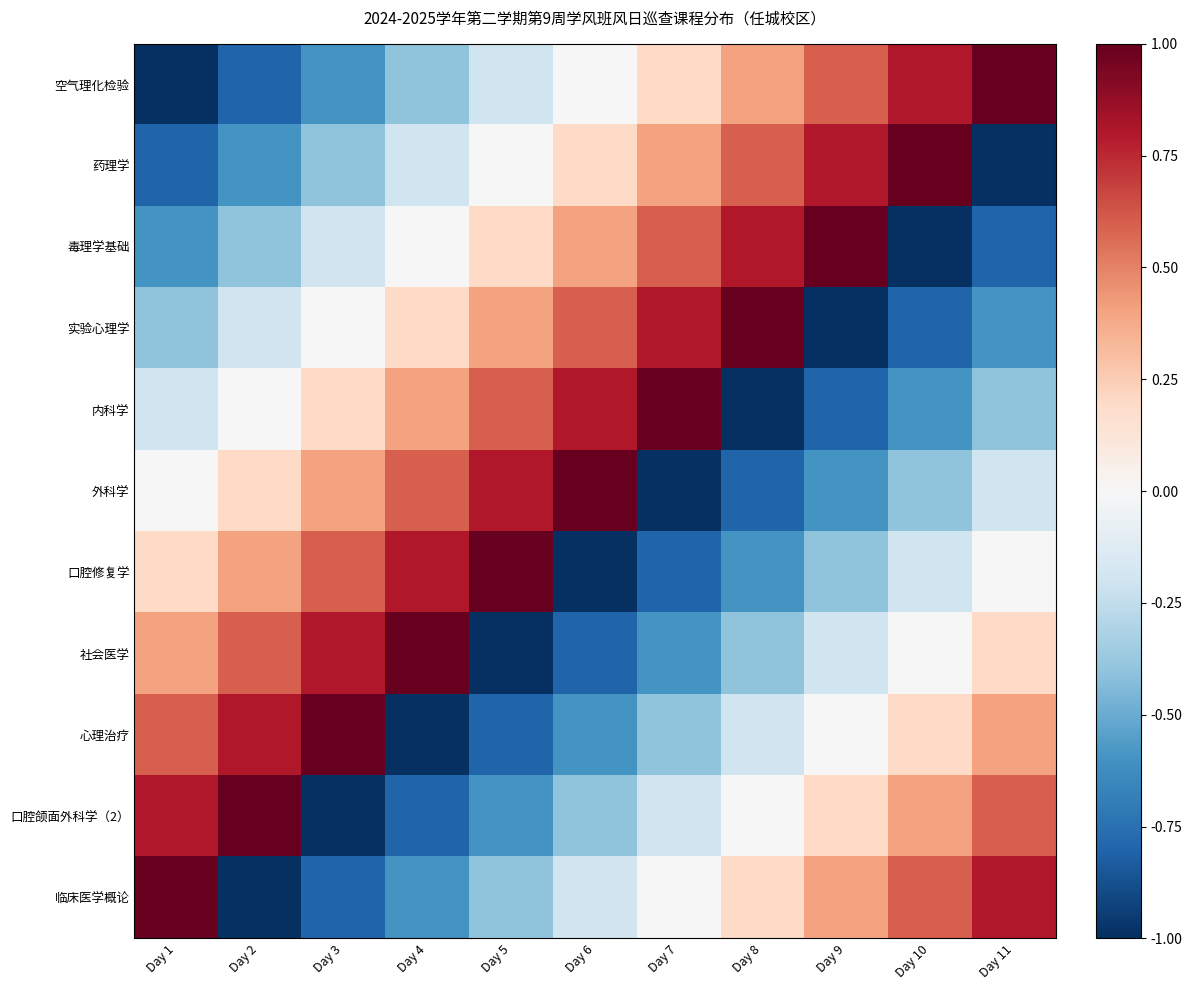

Rank the series by their maximum value, from lowest to highest.

空气理化检验, 药理学, 毒理学基础, 实验心理学, 内科学, 外科学, 口腔修复学, 社会医学, 心理治疗, 口腔颌面外科学（2）, 临床医学概论